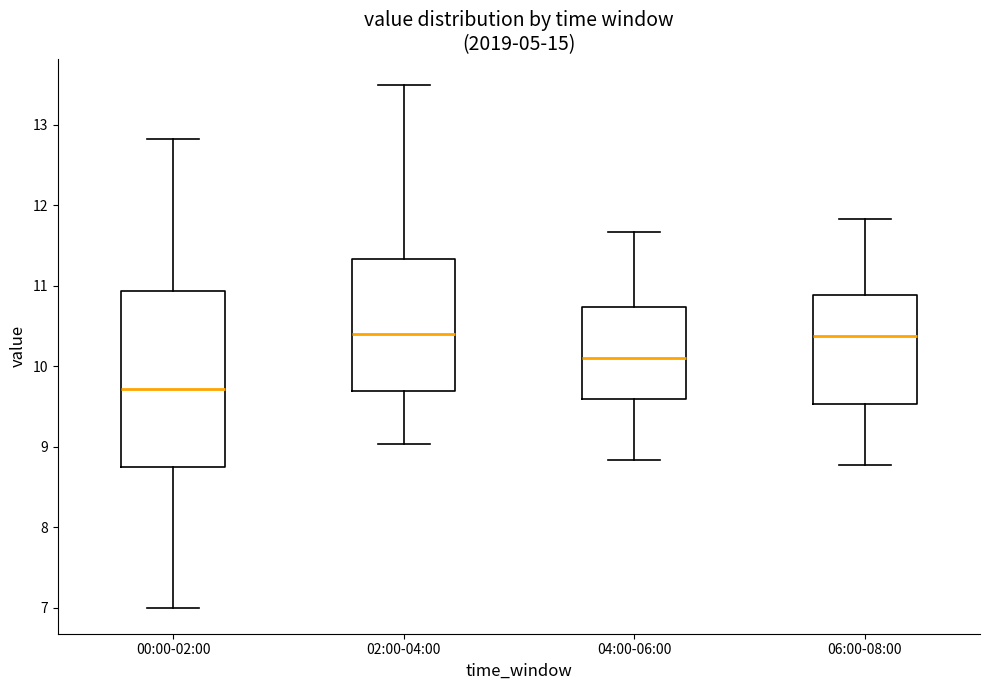

Comparing the boxes themselves (not the whiskers), which one is the tallest?

00:00-02:00